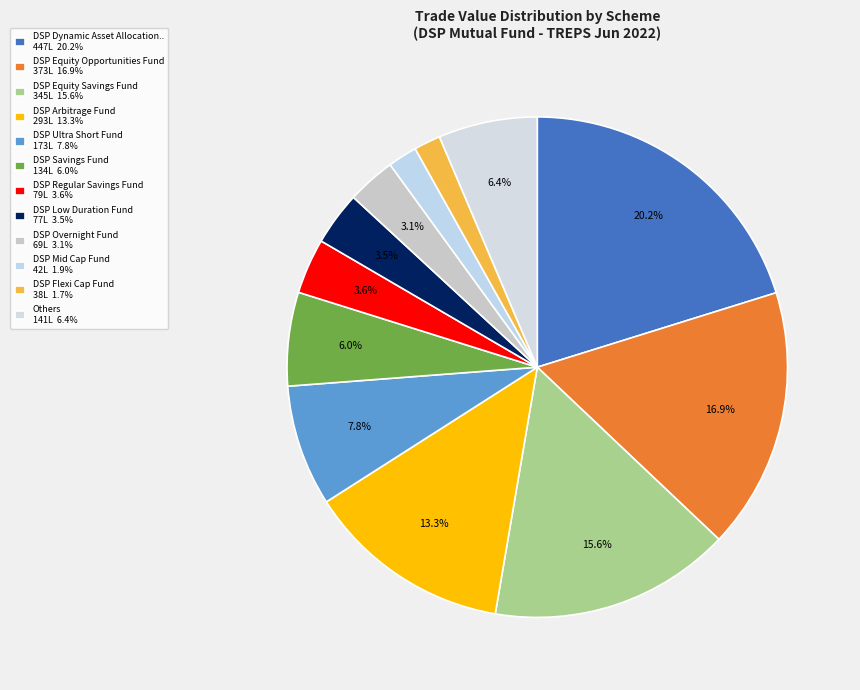

Count the number of slices in the pie.

12